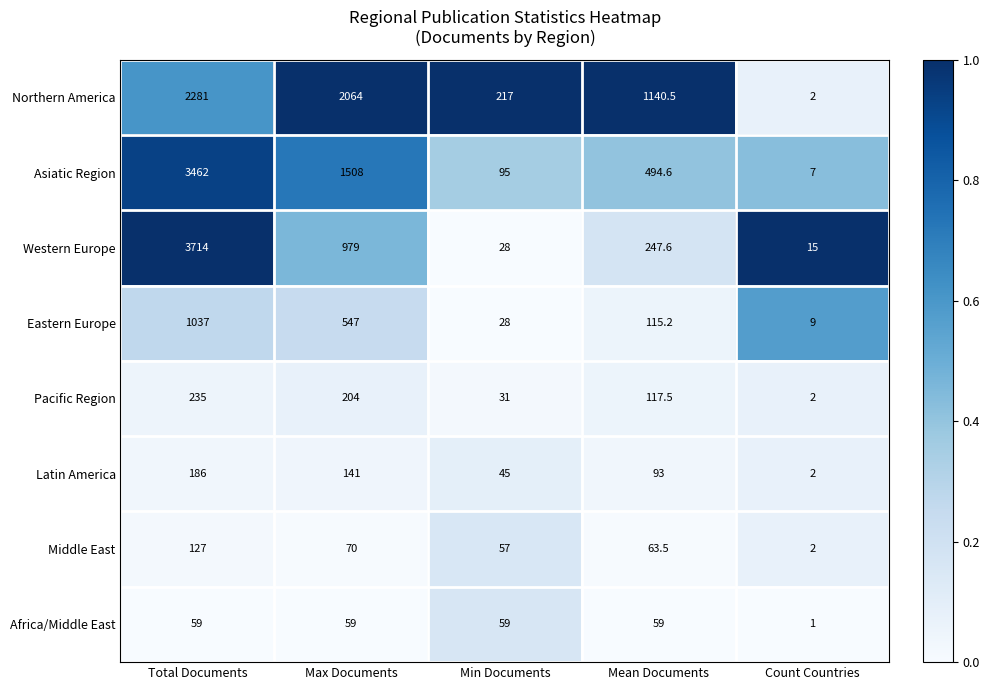

Between Total Documents and Min Documents, which series saw the biggest shift?

Western Europe